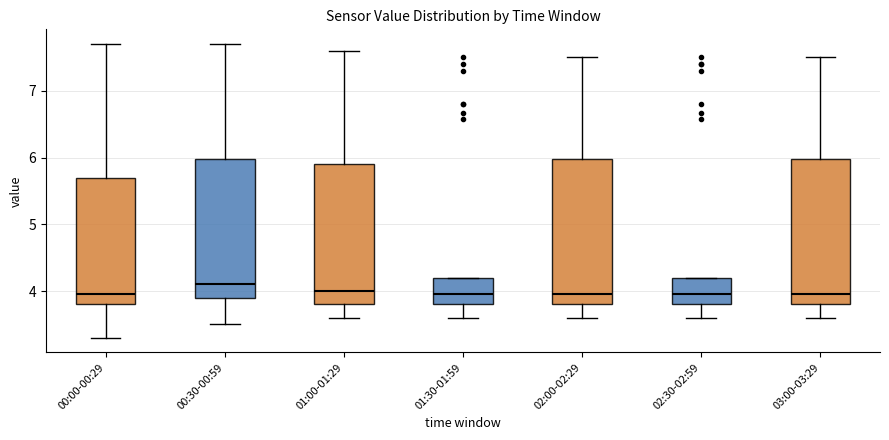

Reading left to right, read every box against the y-axis: the position of its median line, the range the box covers, and the ends of its whiskers. The values are not printed on the chart, so give them approximately, as read against the axis.

00:00-00:29: median 4.0, box 3.8 to 5.7, whiskers 3.3 to 7.7
00:30-00:59: median 4.1, box 3.9 to 6.0, whiskers 3.5 to 7.7
01:00-01:29: median 4.0, box 3.8 to 5.9, whiskers 3.6 to 7.6
01:30-01:59: median 4.0, box 3.8 to 4.2, whiskers 3.6 to 4.2
02:00-02:29: median 4.0, box 3.8 to 6.0, whiskers 3.6 to 7.5
02:30-02:59: median 4.0, box 3.8 to 4.2, whiskers 3.6 to 4.2
03:00-03:29: median 4.0, box 3.8 to 6.0, whiskers 3.6 to 7.5